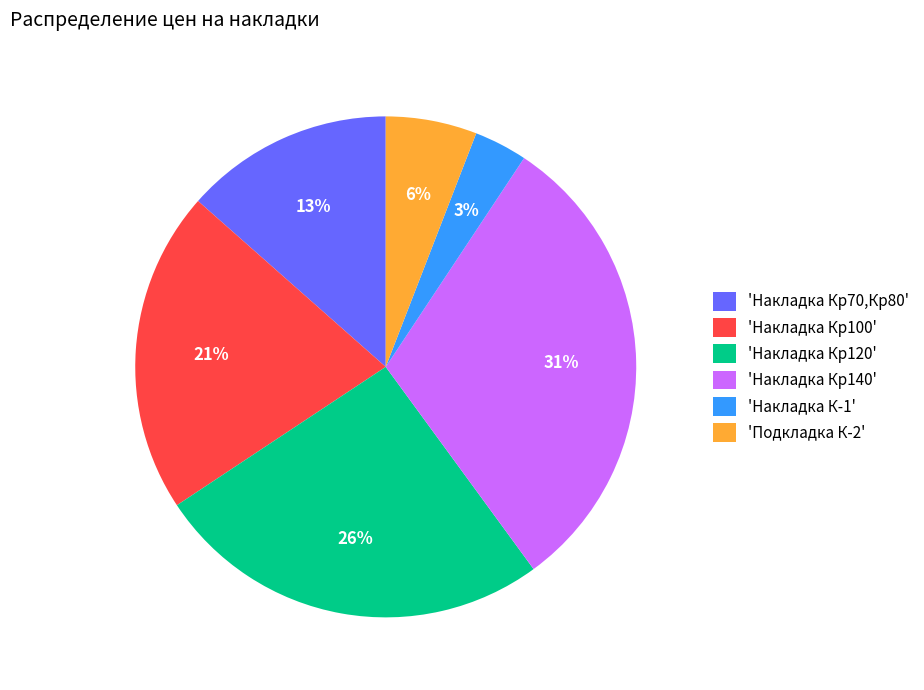

Count the number of slices in the pie.

6